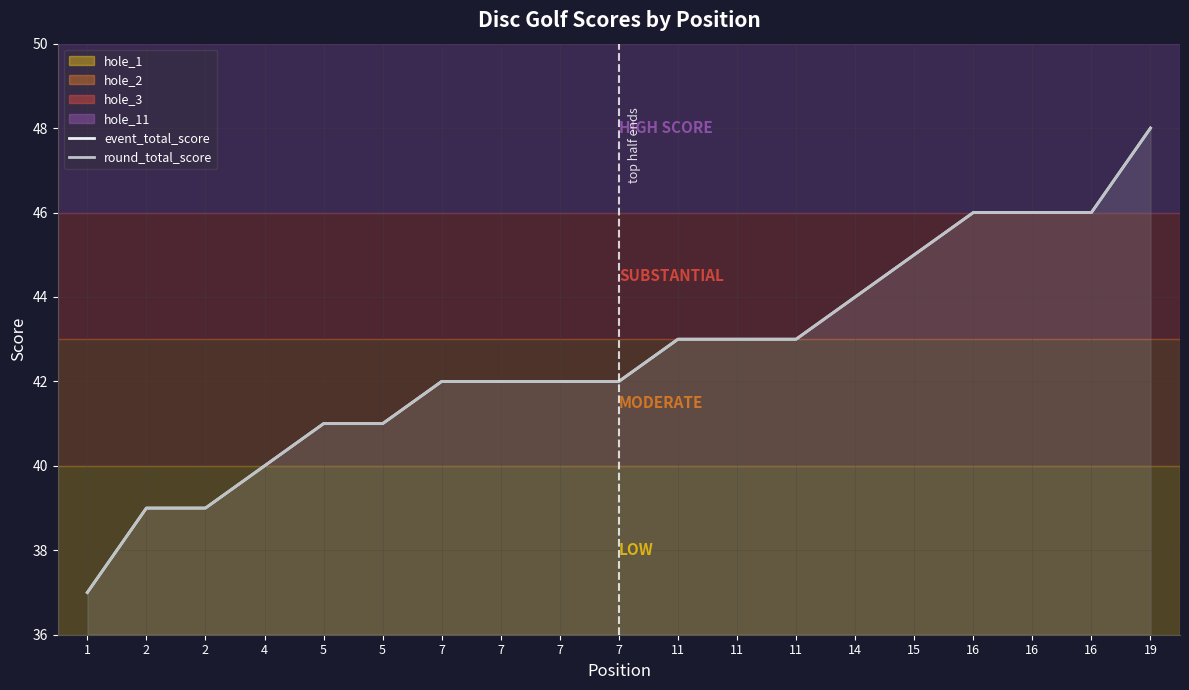

Reading left to right, list all the values displayed in this chart.

event_total_score: 1=37	2=39	2=39	4=40	5=41	5=41	7=42	7=42	7=42	7=42	11=43	11=43	11=43	14=44	15=45	16=46	16=46	16=46	19=48
round_total_score: 1=37	2=39	2=39	4=40	5=41	5=41	7=42	7=42	7=42	7=42	11=43	11=43	11=43	14=44	15=45	16=46	16=46	16=46	19=48